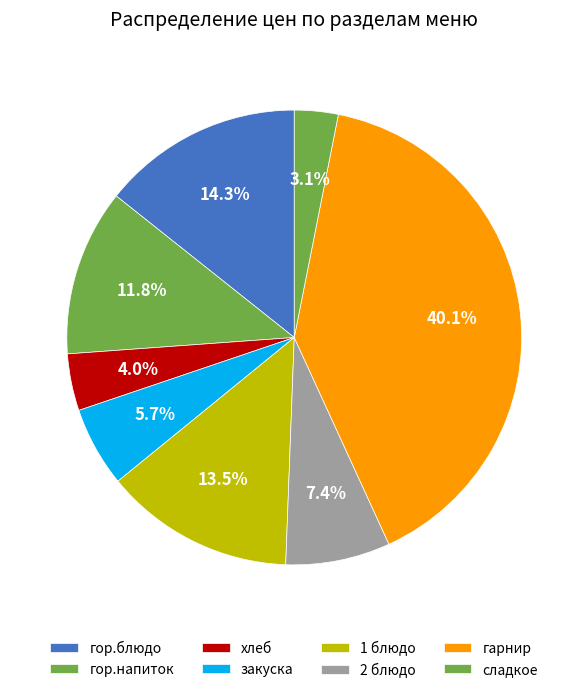

To the nearest percent, what portion does гарнир represent?

40%